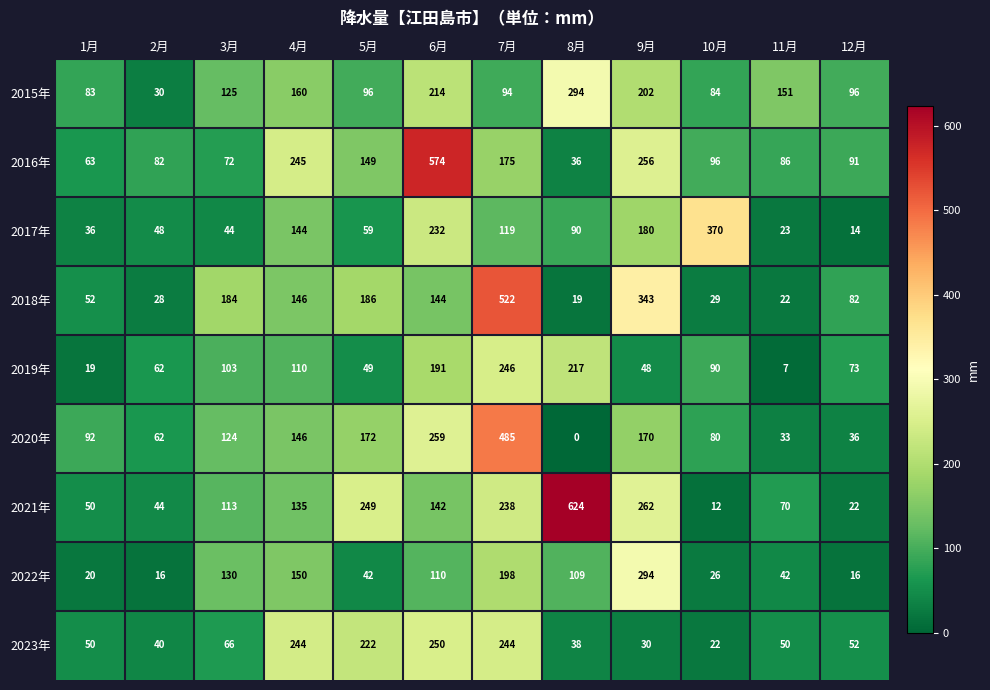

What is the difference between the 2020年 values at 6月 and 1月?

167